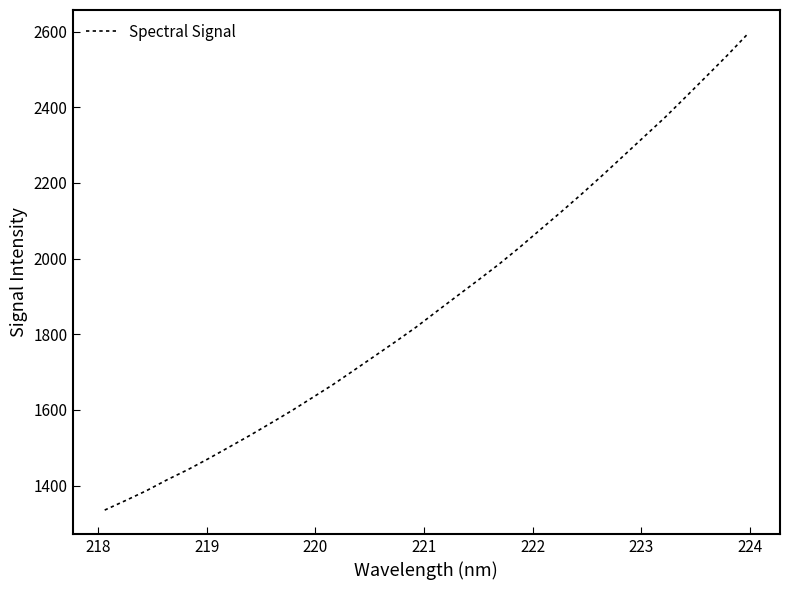

What is the smallest value displayed?

1335.1